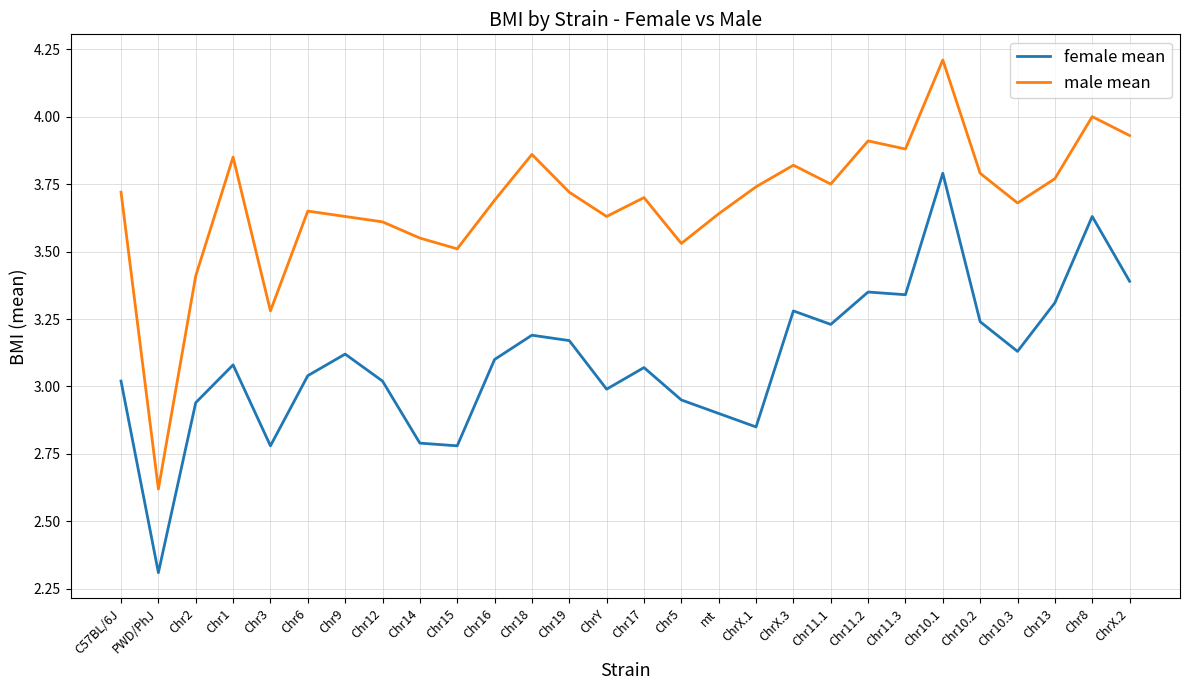

List the series in order of their peak value, lowest first.

female mean, male mean